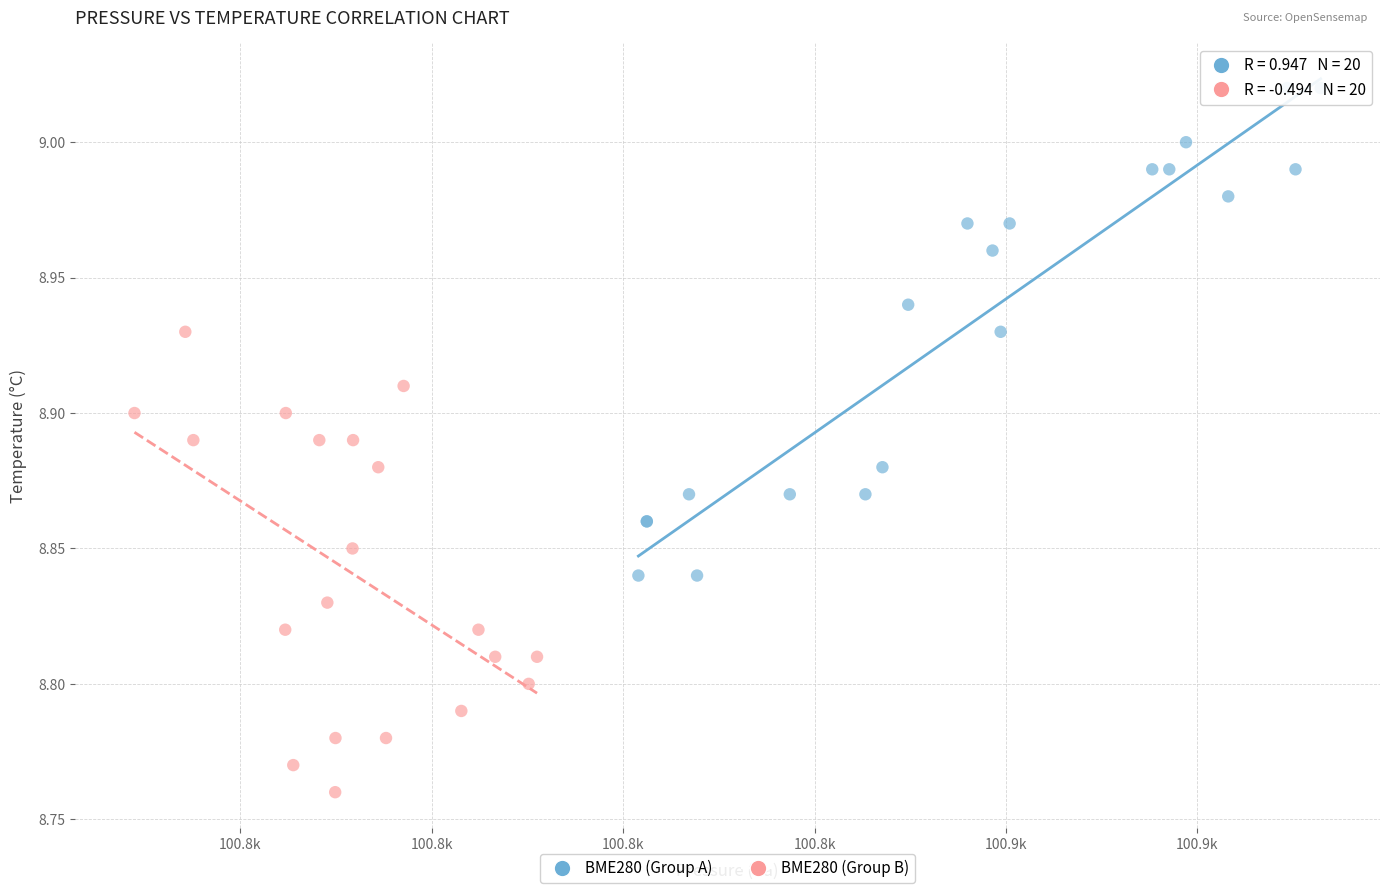

Which series reaches the maximum Y coordinate?

BME280 (Group A)